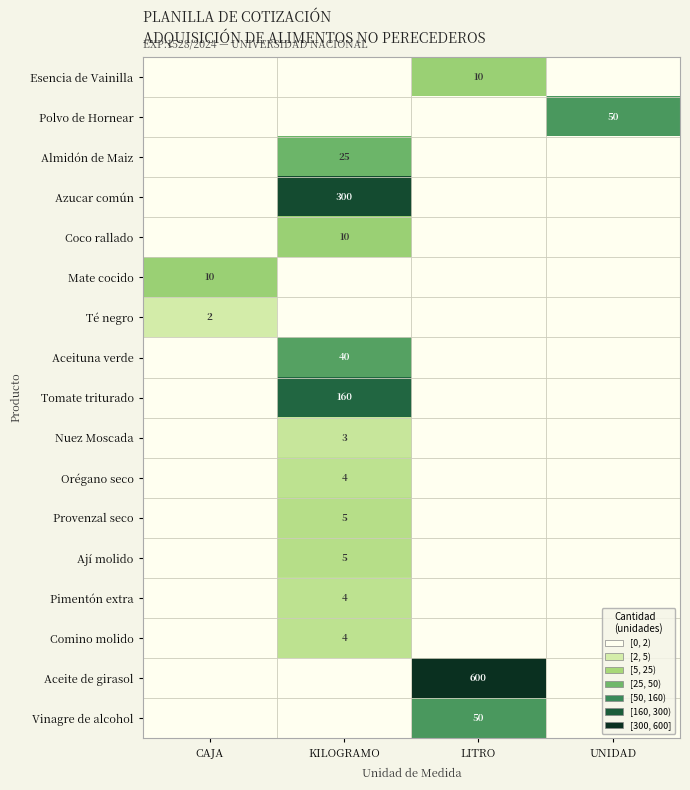

Is it true that Tomate triturado equals 46 at KILOGRAMO?

False